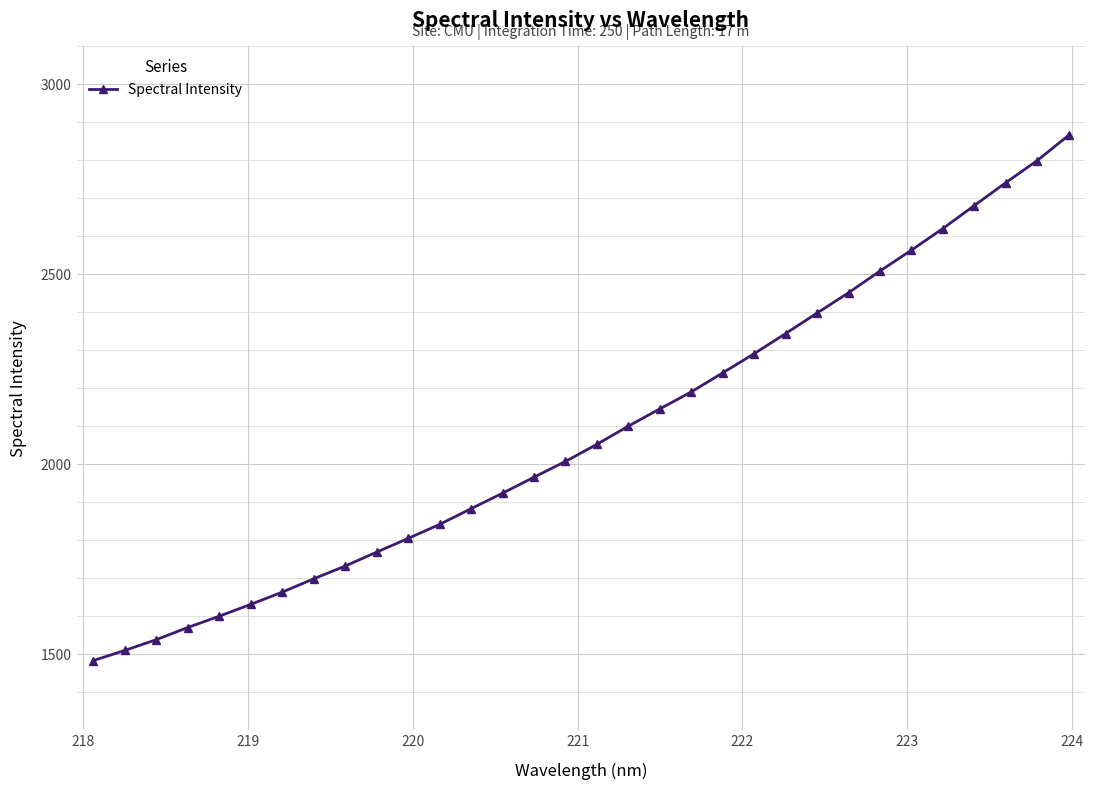

What is the smallest value displayed?

1482.8